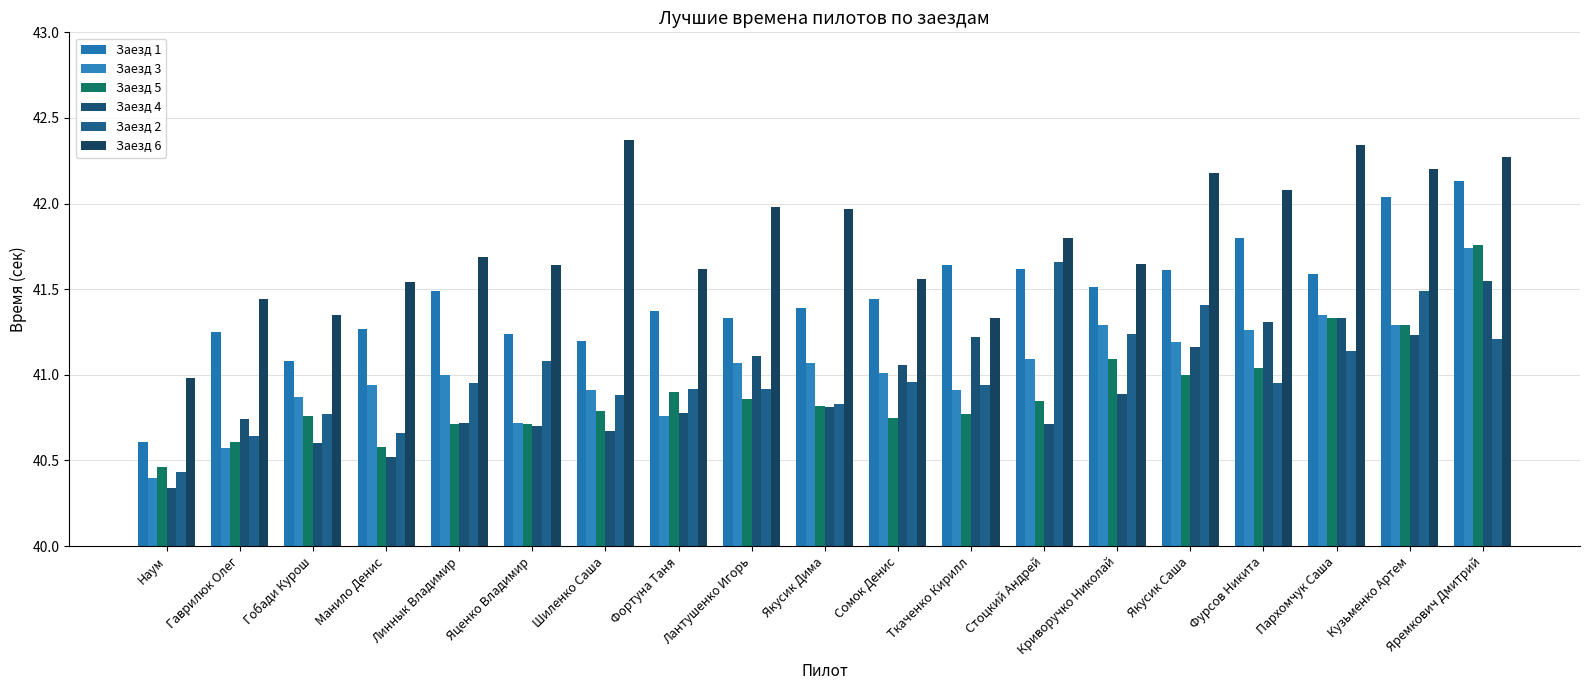

What is the sum of the Заезд 2 values at Стоцкий Андрей and Якусик Дима?

82.5